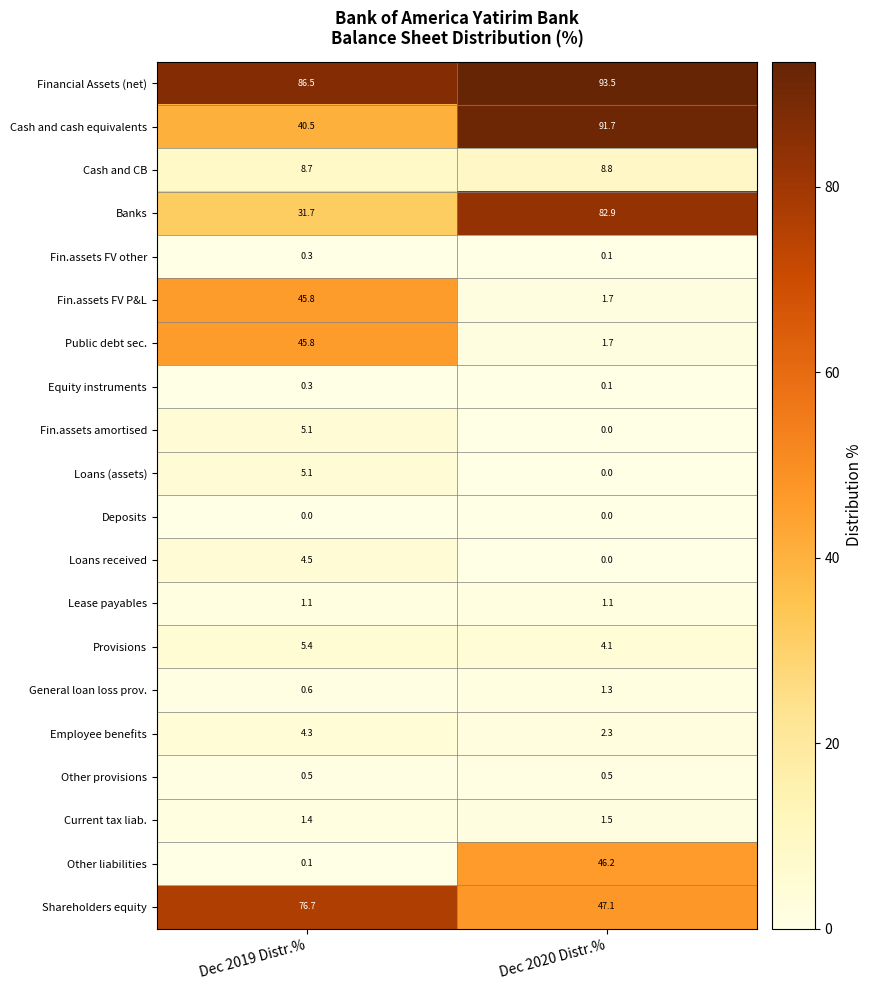

Which category has the highest value across all series?

Dec 2020 Distr.%